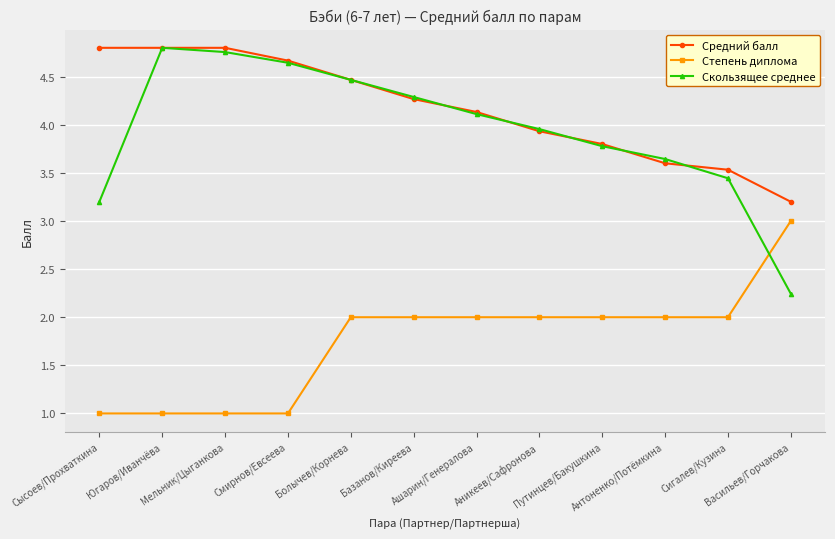

True or false: Средний балл and Скользящее среднее cross at least once.

True